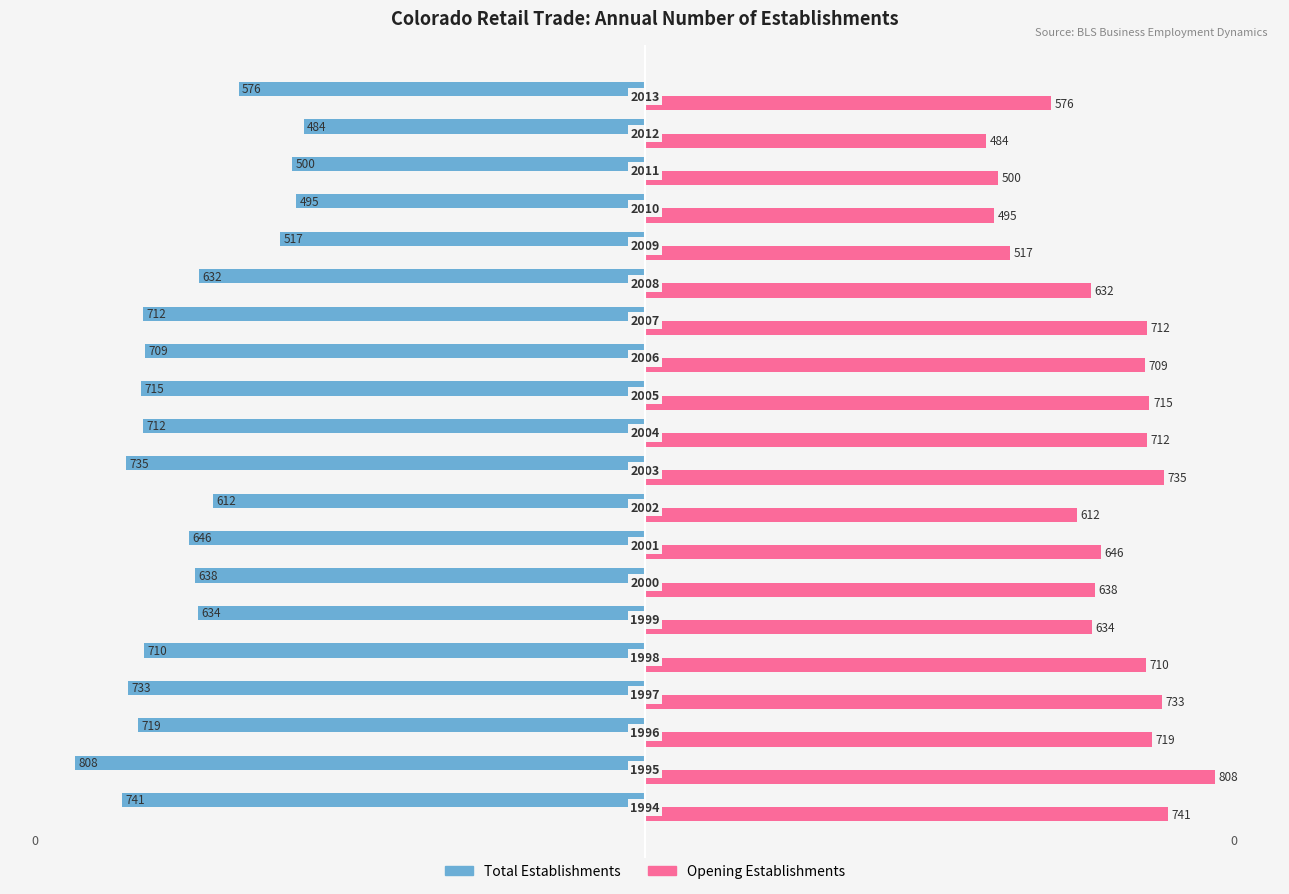

What is the lowest value of the Opening Establishments series?

484